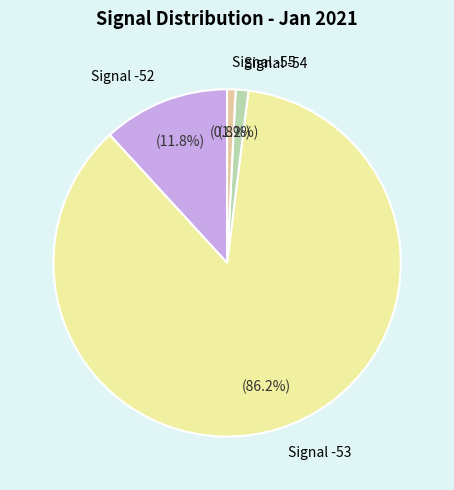

Which slice is the largest?

Signal -53